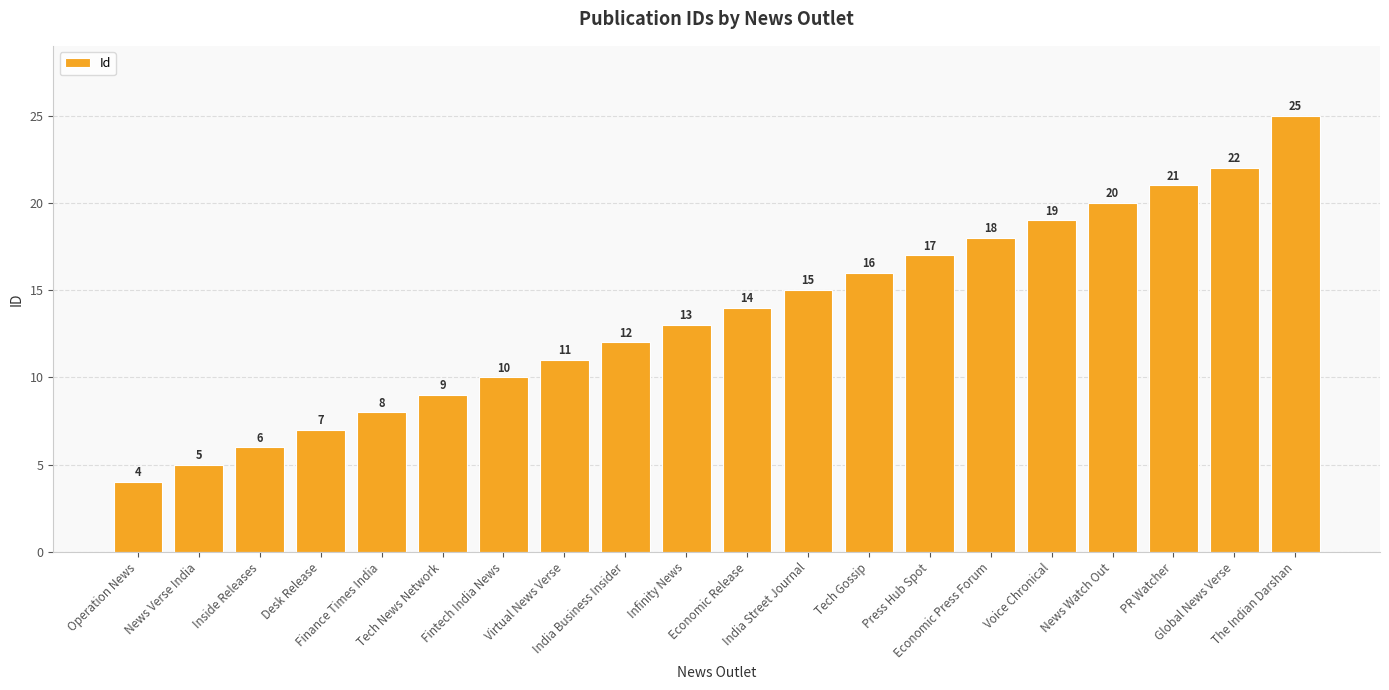

Reading left to right, extract all data points from this chart.

Operation News=4	News Verse India=5	Inside Releases=6	Desk Release=7	Finance Times India=8	Tech News Network=9	Fintech India News=10	Virtual News Verse=11	India Business Insider=12	Infinity News=13	Economic Release=14	India Street Journal=15	Tech Gossip=16	Press Hub Spot=17	Economic Press Forum=18	Voice Chronical=19	News Watch Out=20	PR Watcher=21	Global News Verse=22	The Indian Darshan=25